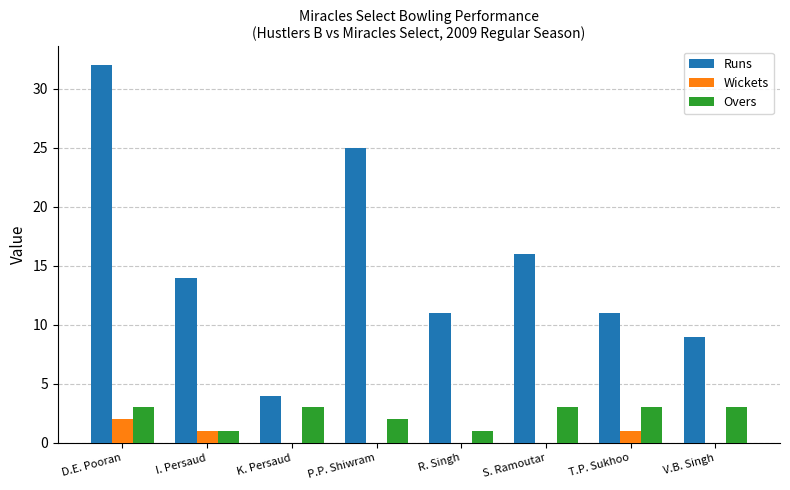

Which series has the widest spread of values?

Runs